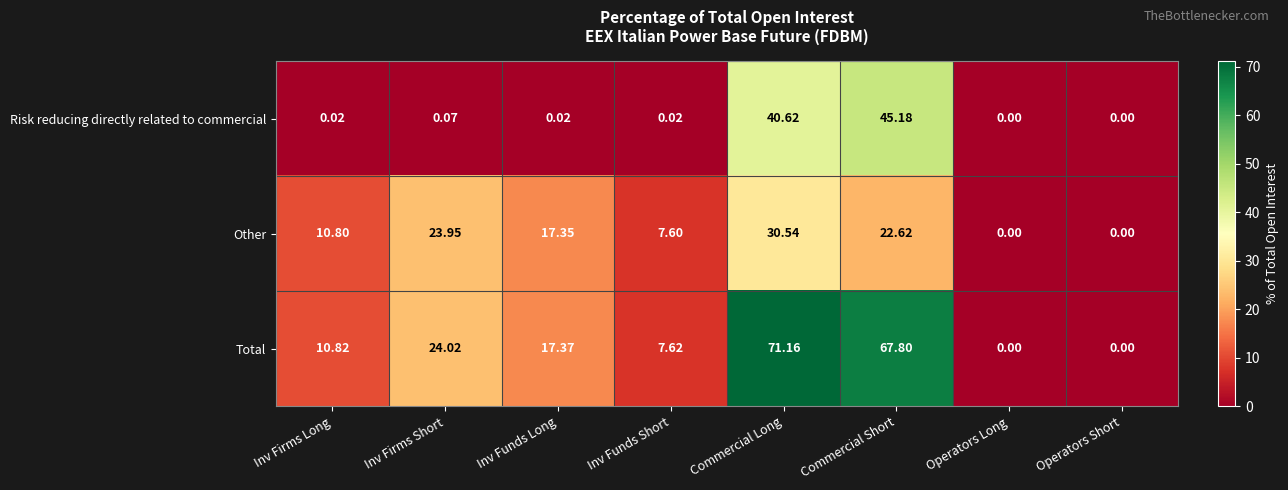

At Commercial Short, list the series in order from smallest to largest.

Other, Risk reducing directly related to commercial, Total